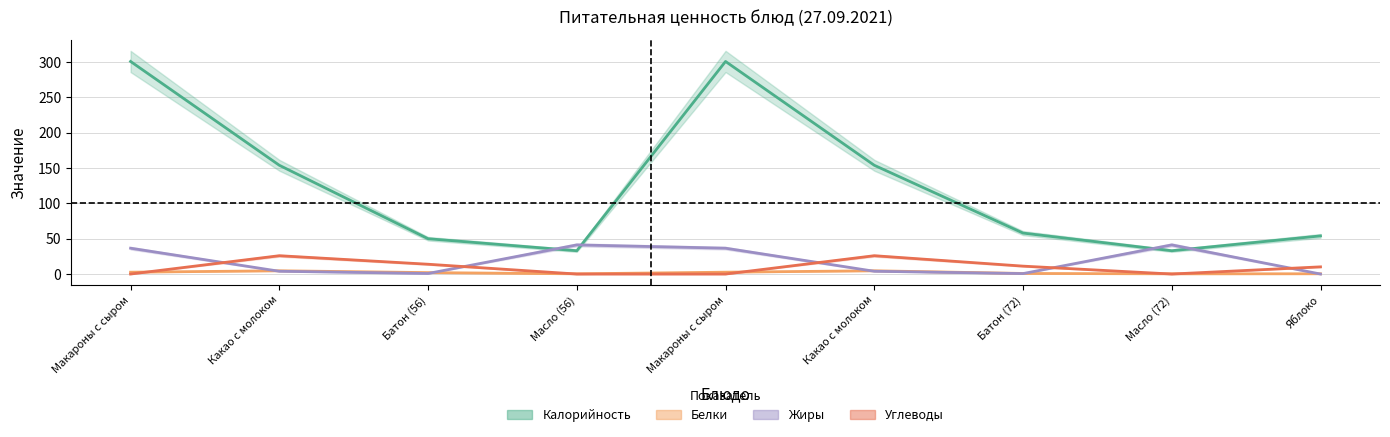

What is the highest value of the Калорийность series?

301.0